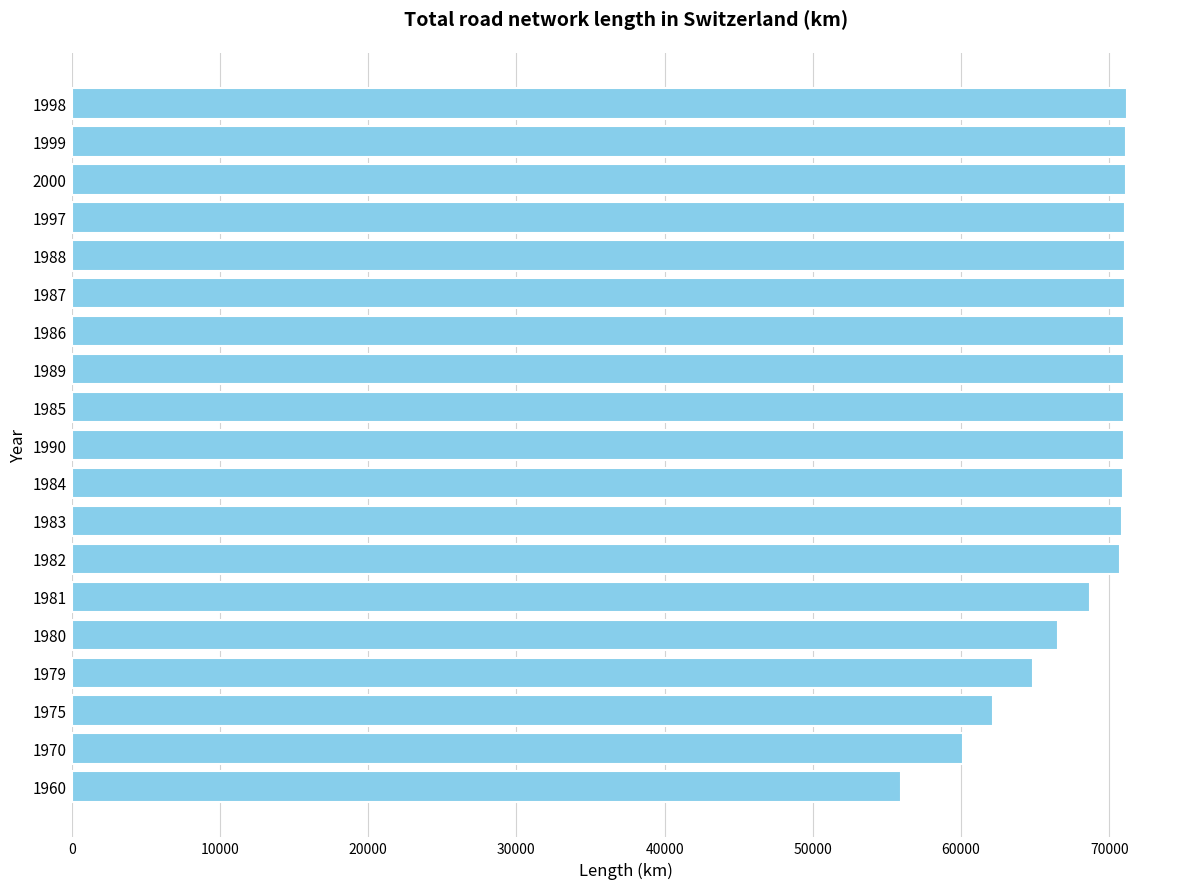

What is the value of the 16th bar from the top?

64853.8